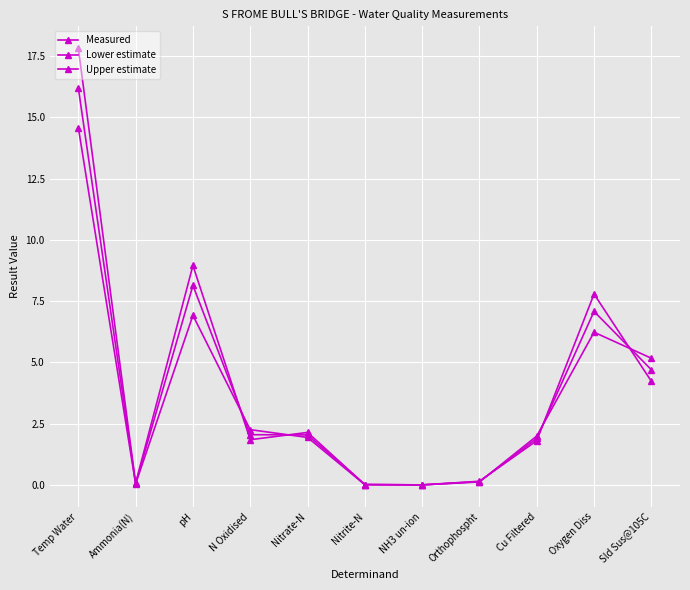

How many lines are shown in the chart?

3